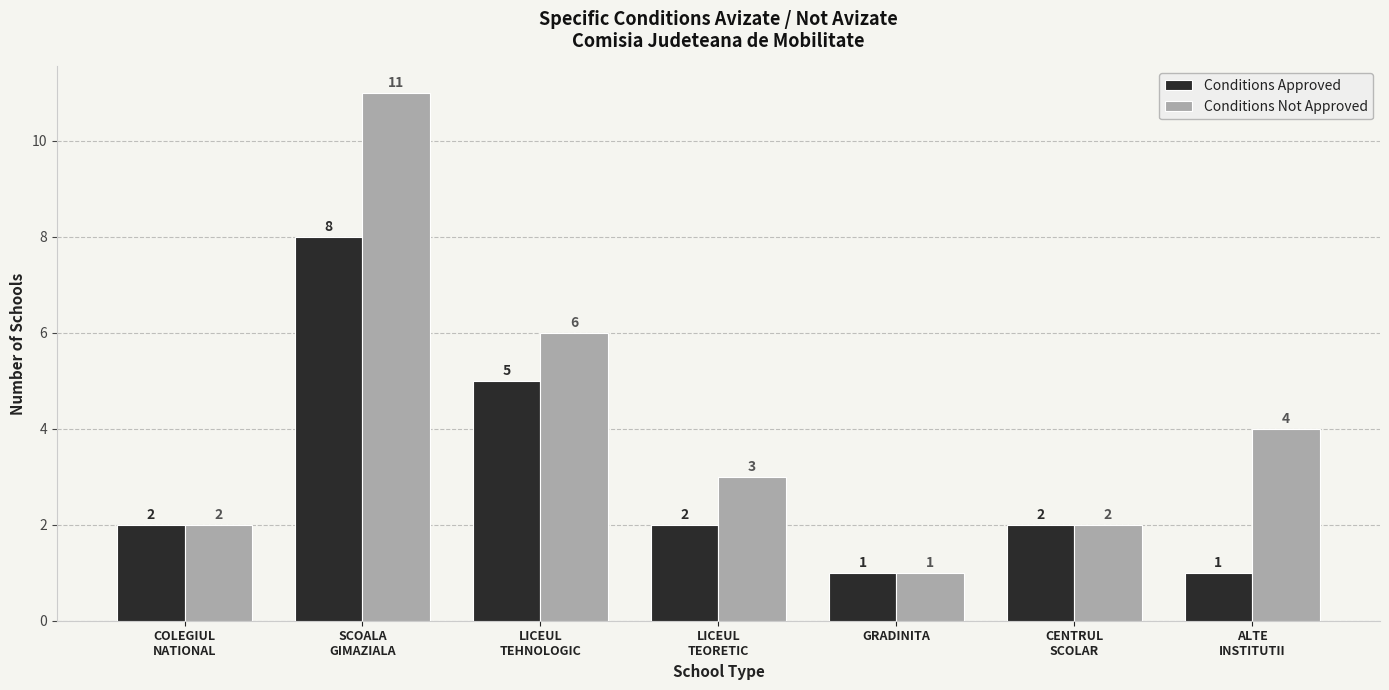

Rank the series by their average value, from lowest to highest.

Conditions Approved, Conditions Not Approved